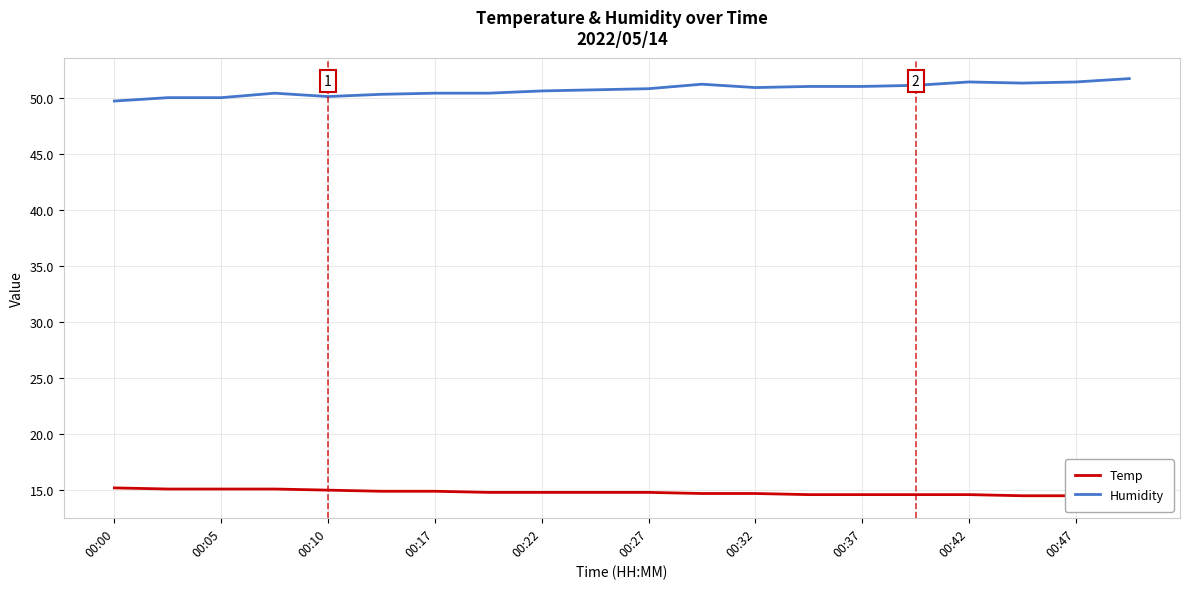

In Humidity, how many points are lower than both neighbors (excluding endpoints)?

3